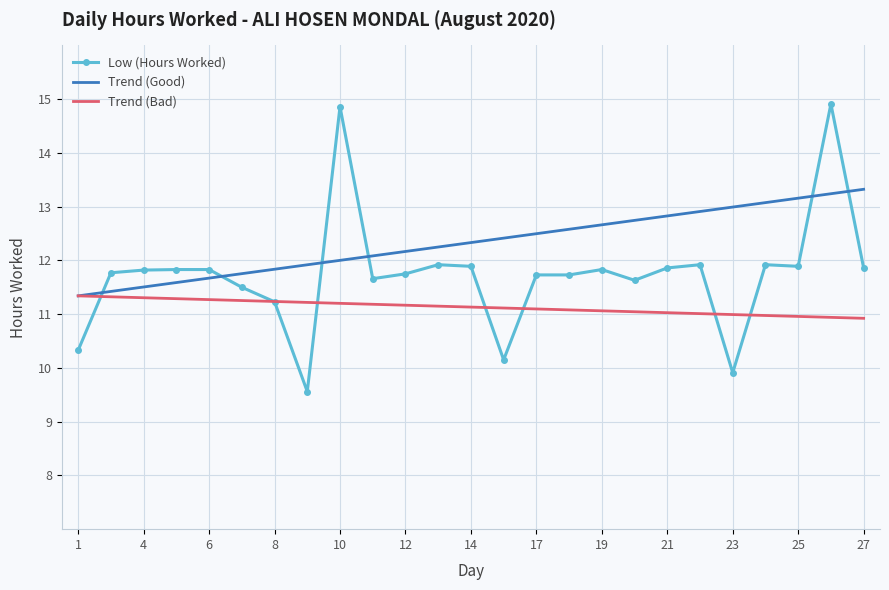

Which series has the widest spread of values?

Low (Hours Worked)